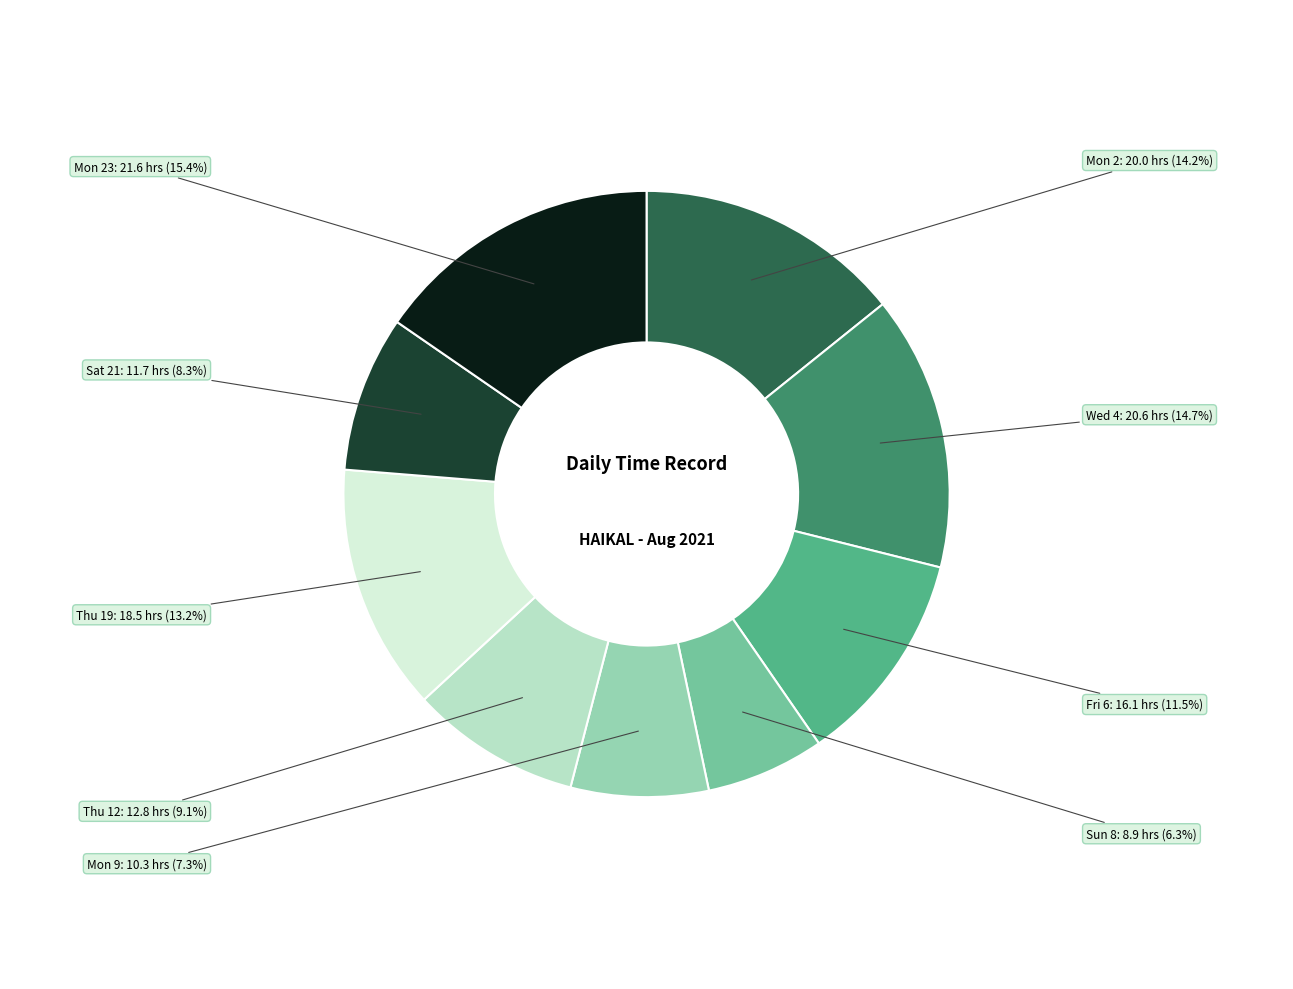

Is there a majority slice in this chart?

No